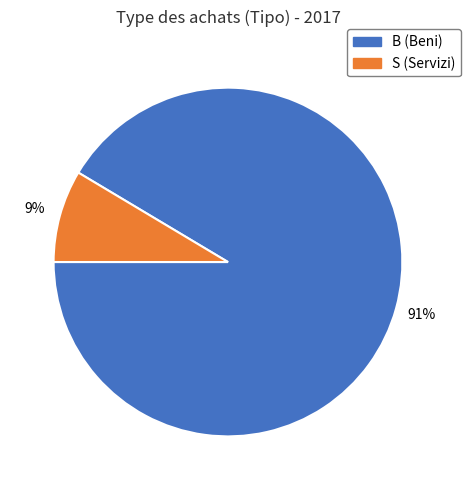

To the nearest percent, what is the average slice percentage?

50%